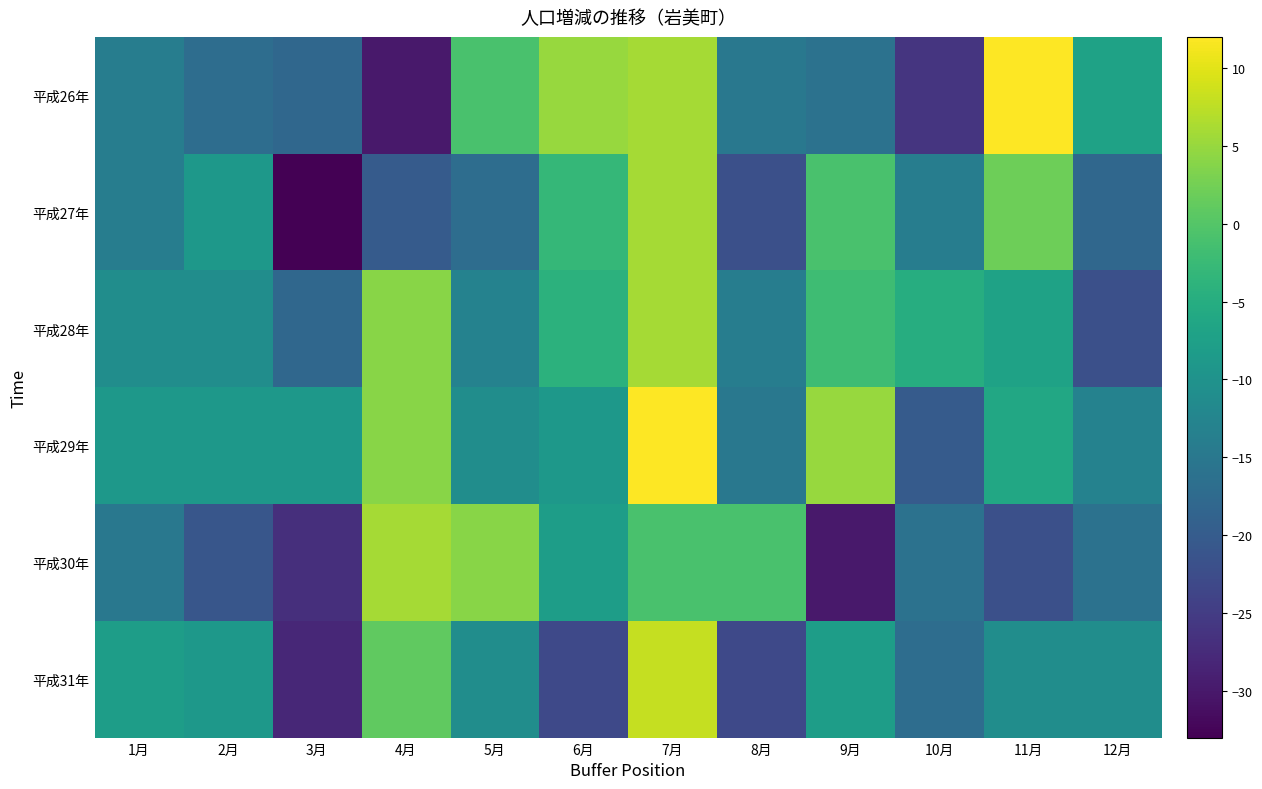

Which series has the largest total across all categories?

平成29年